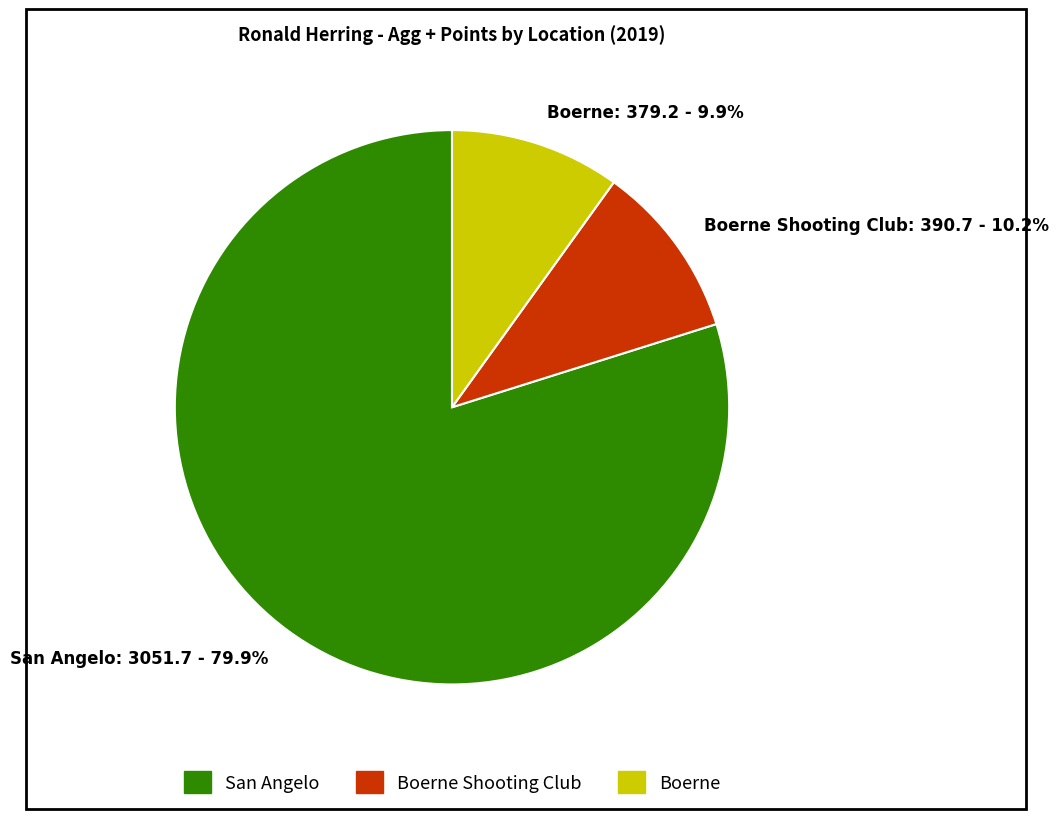

Which slice is the largest?

San Angelo: 3051.7 - 79.9%